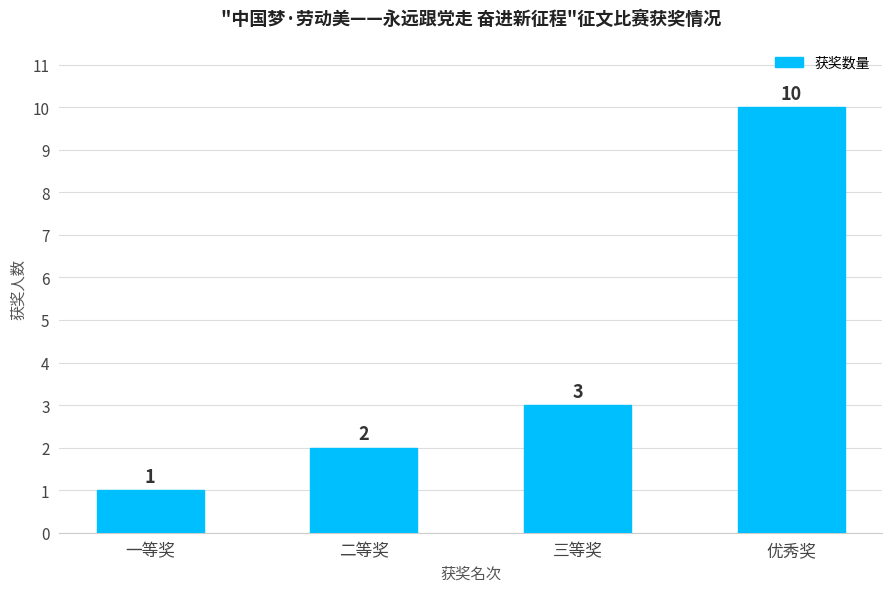

How many values are below 3?

2